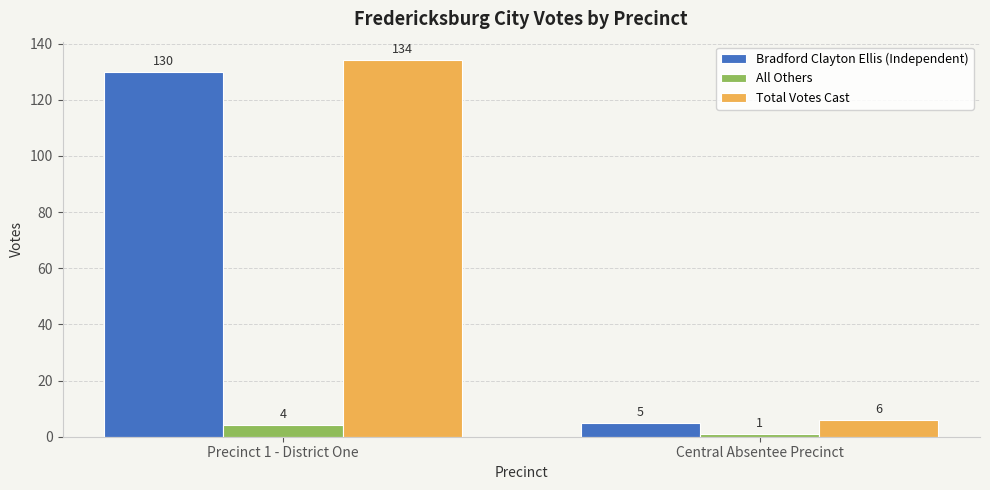

What is the average value of the Bradford Clayton Ellis (Independent) series?

68